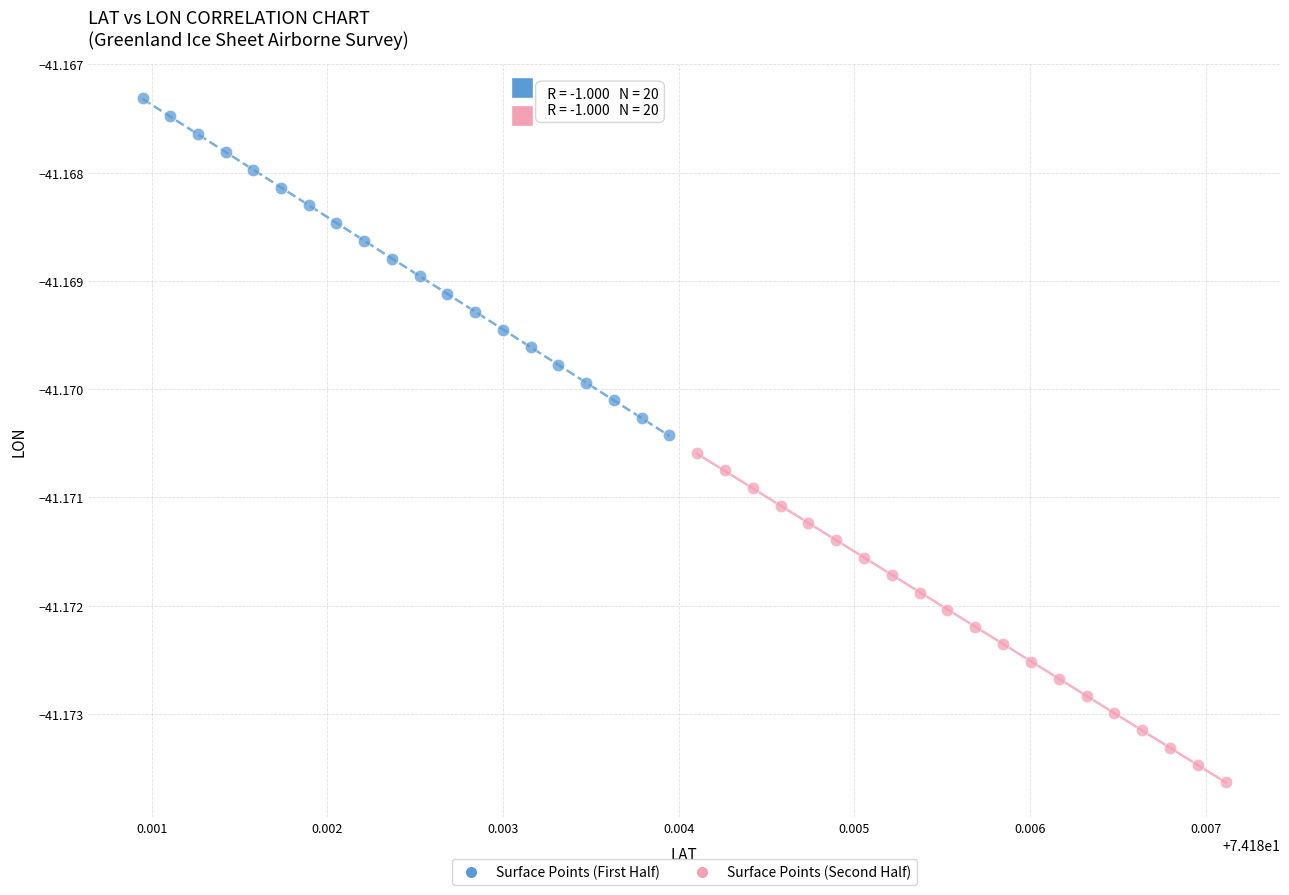

Which series contains the highest Y value?

Surface Points (First Half)